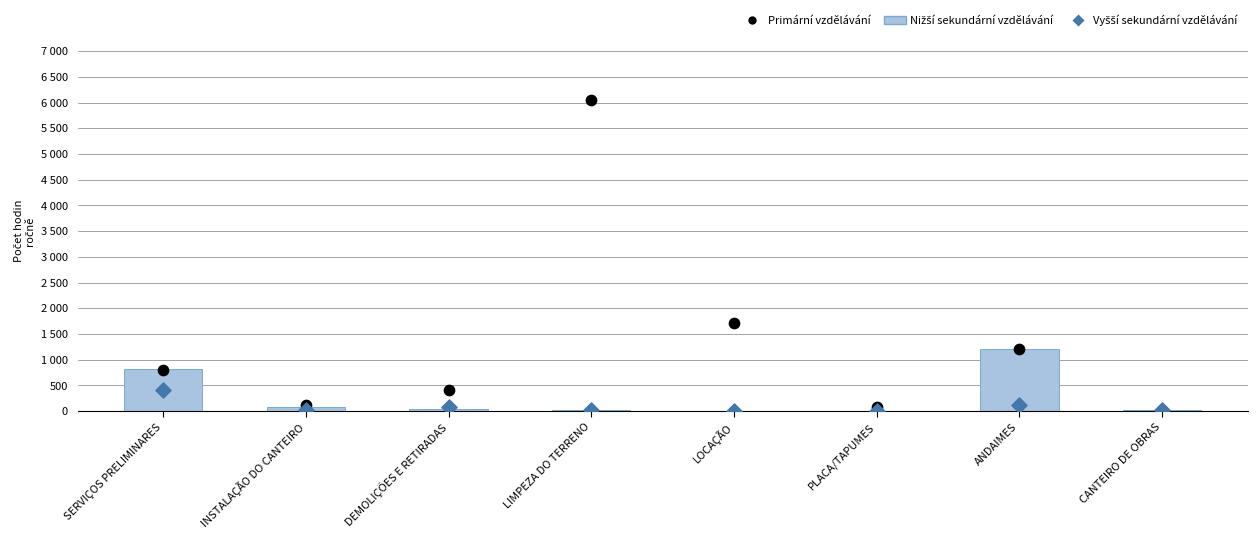

What is the total value across all series at LOCAÇÃO?

1706.5